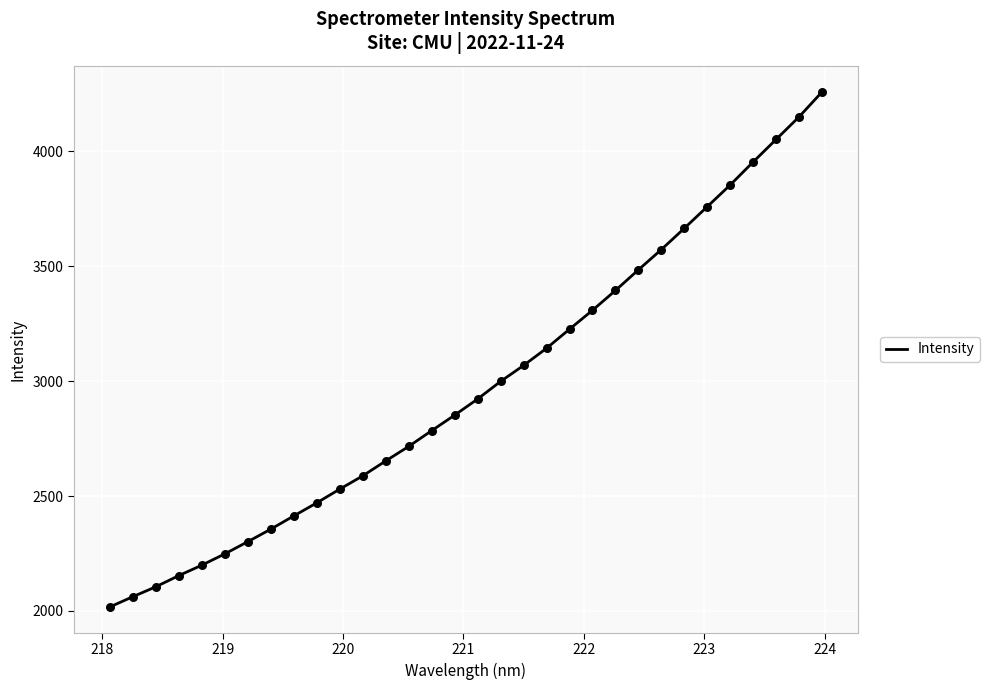

What is the difference between the maximum and minimum values?

2240.9